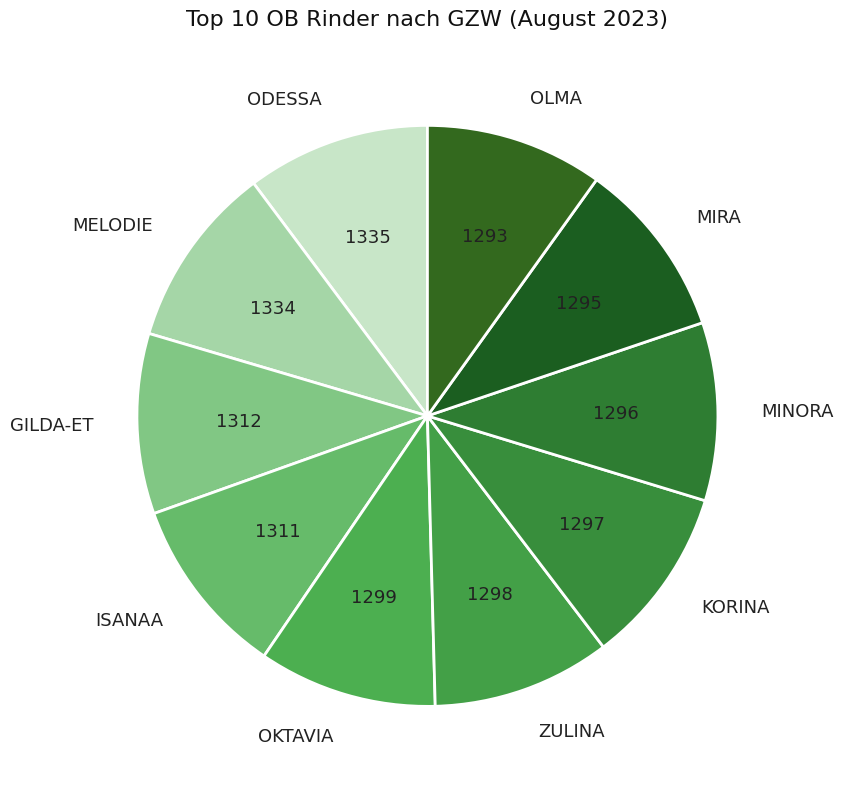

The OKTAVIA slice represents 1% of the pie. True or false?

False